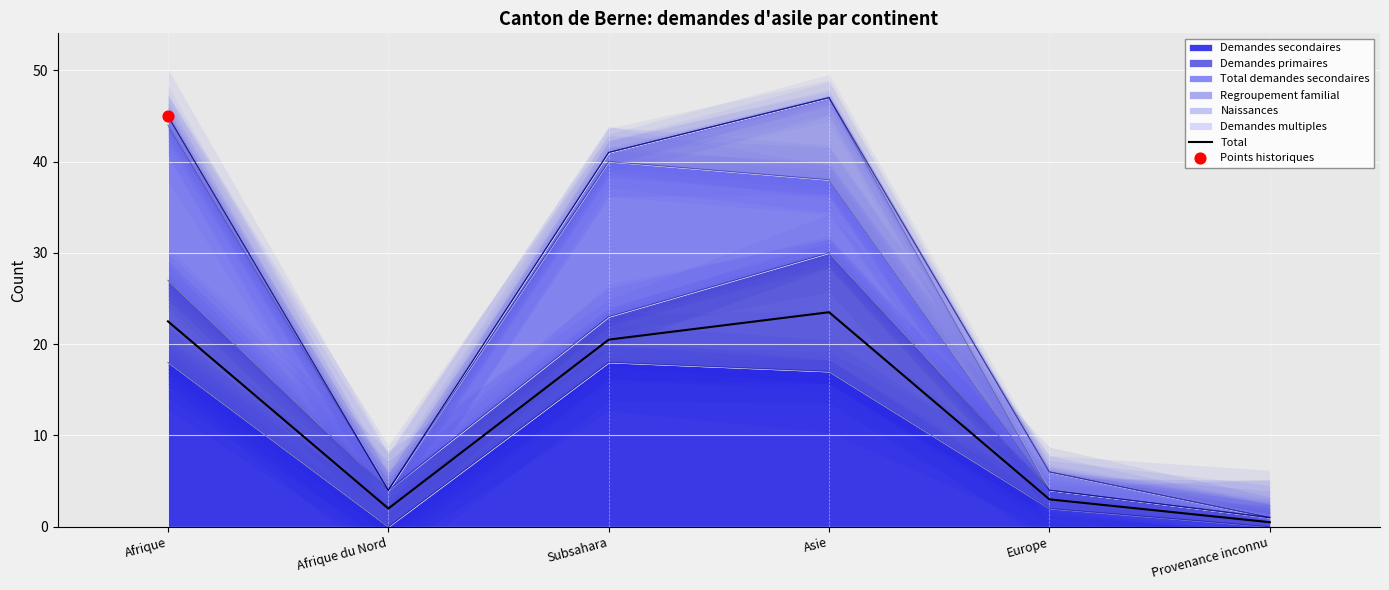

Approximately how many times larger is the value at Afrique compared to Asie?

1.0